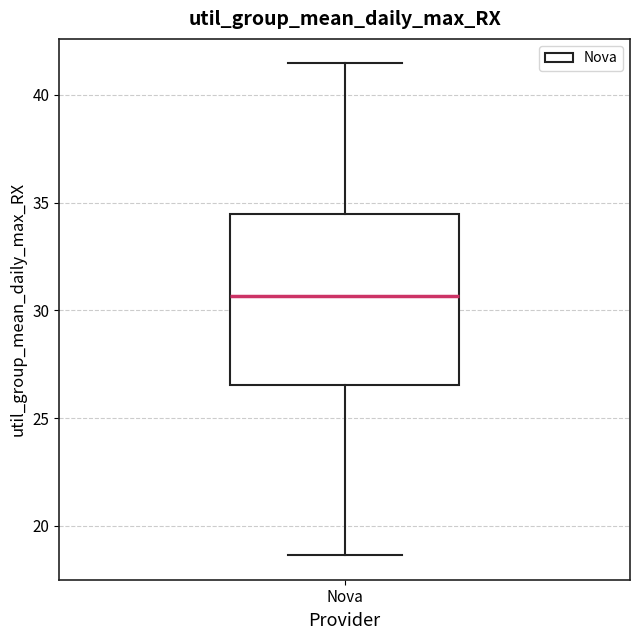

Read this box plot against the y-axis: the position of the median line, the range covered by the box, and the ends of both whiskers. The values are not printed on the chart, so give them approximately, as read against the axis.

median 30.5, box 26.5 to 34.5, whiskers 18.5 to 41.5